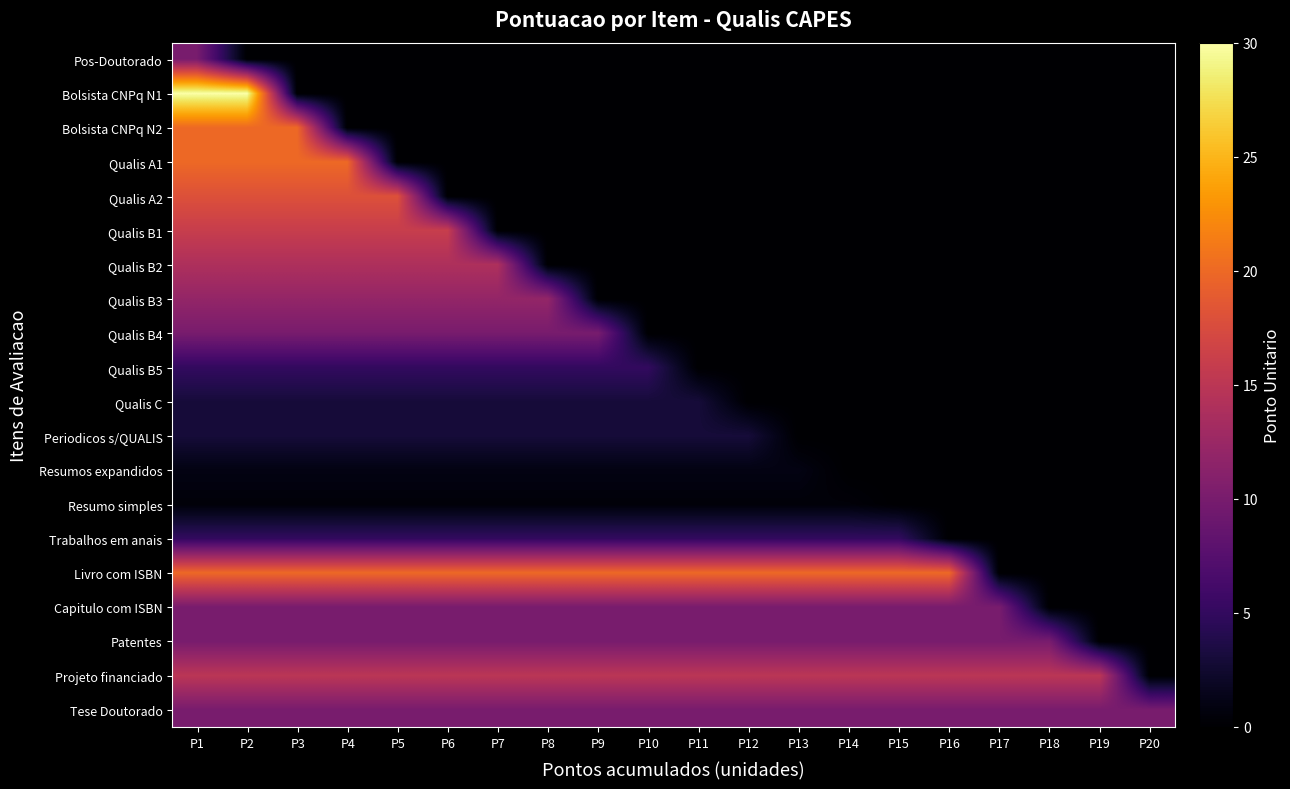

How many data points does each series have?

20